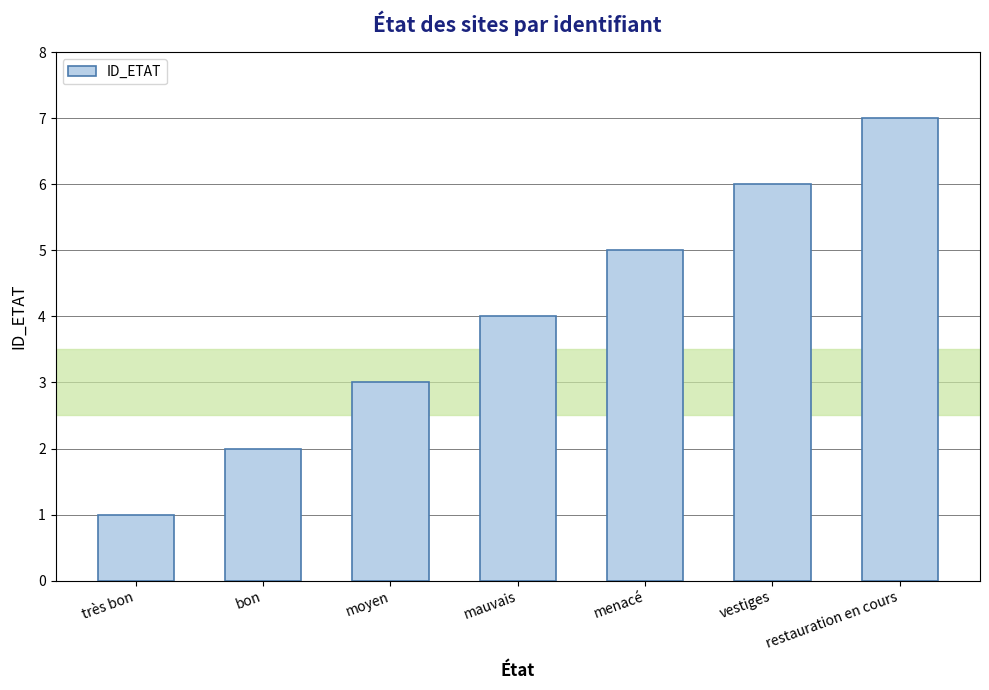

Rank the categories by value from highest to lowest.

restauration en cours, vestiges, menacé, mauvais, moyen, bon, très bon